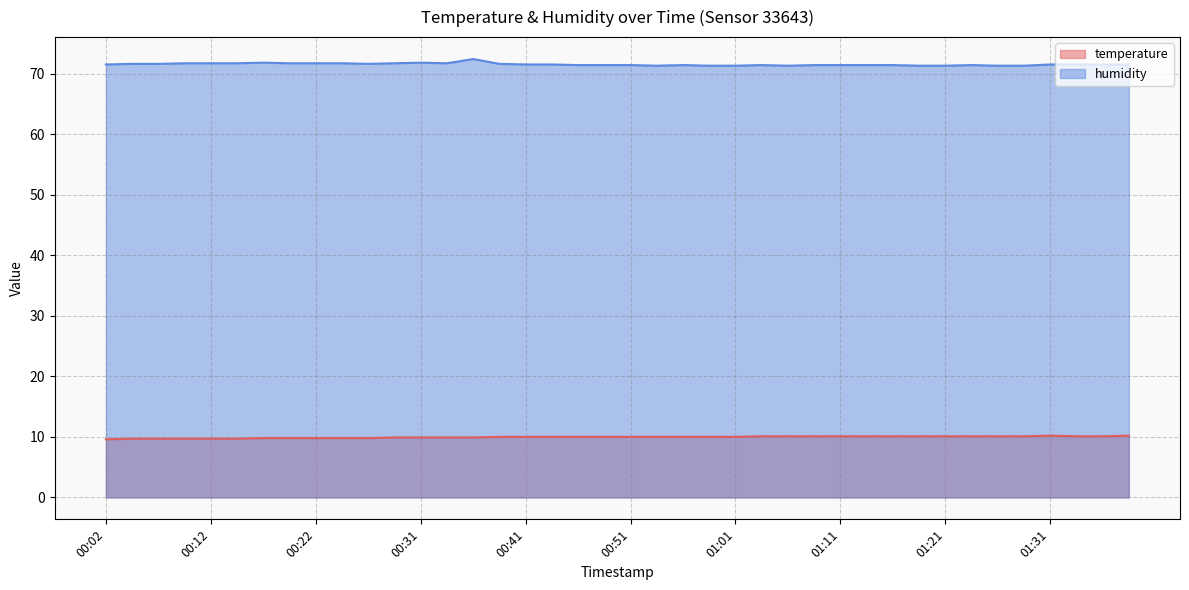

True or false: humidity and temperature cross at least once.

False